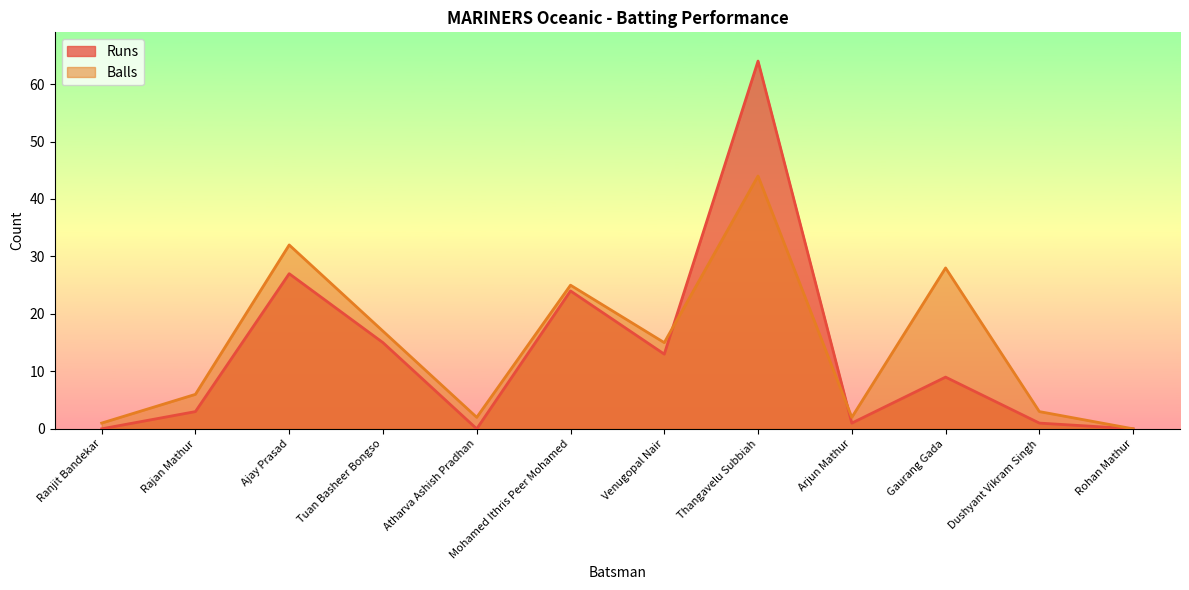

Is it true that Balls equals 50 at Ajay Prasad?

False